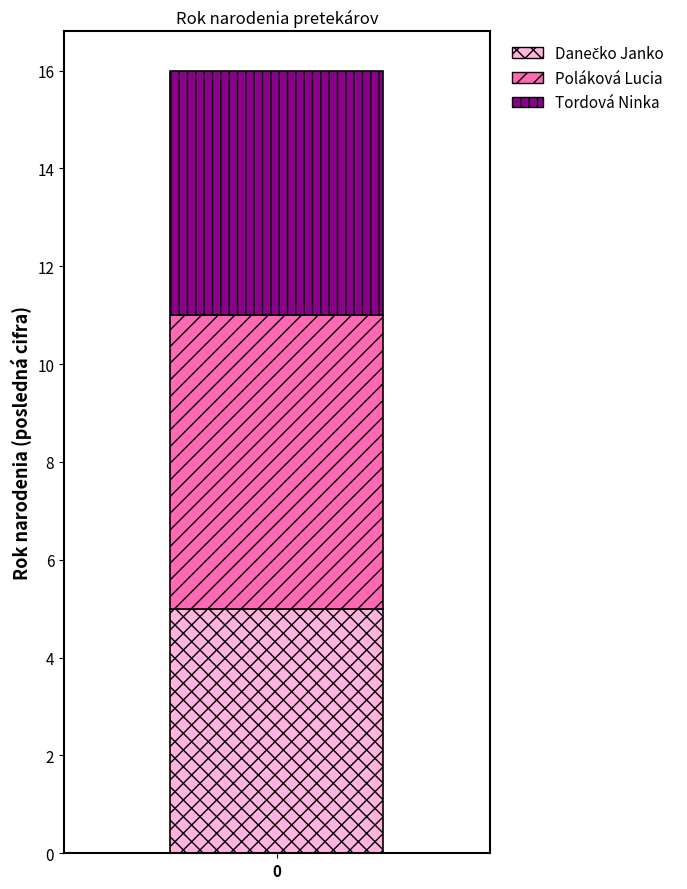

Does the chart contain any negative values?

No